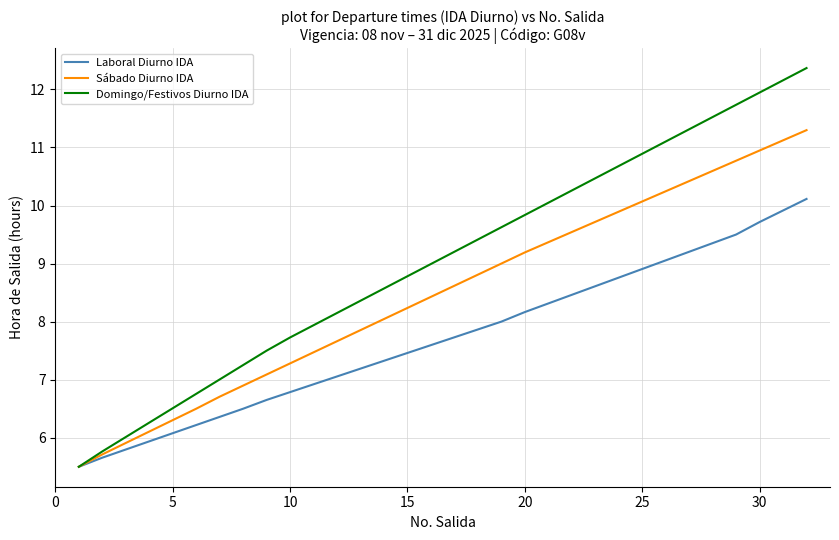

True or false: Laboral Diurno IDA has more than 2 interior local peaks.

False